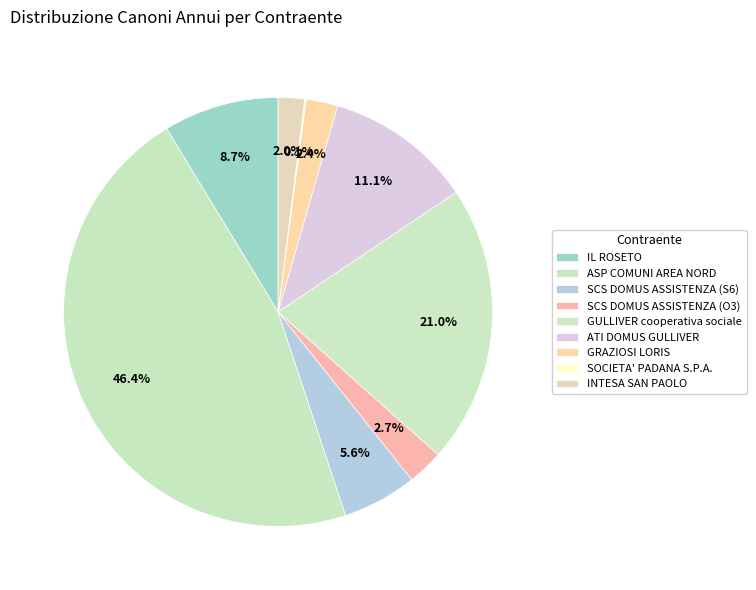

Is GRAZIOSI LORIS the majority of the pie?

No